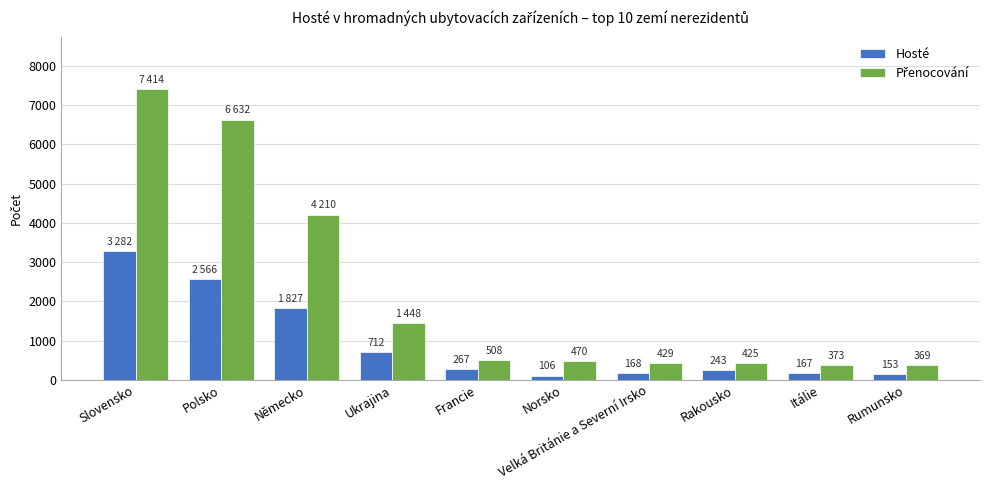

The Hosté series shows 267 at Francie. True or false?

True